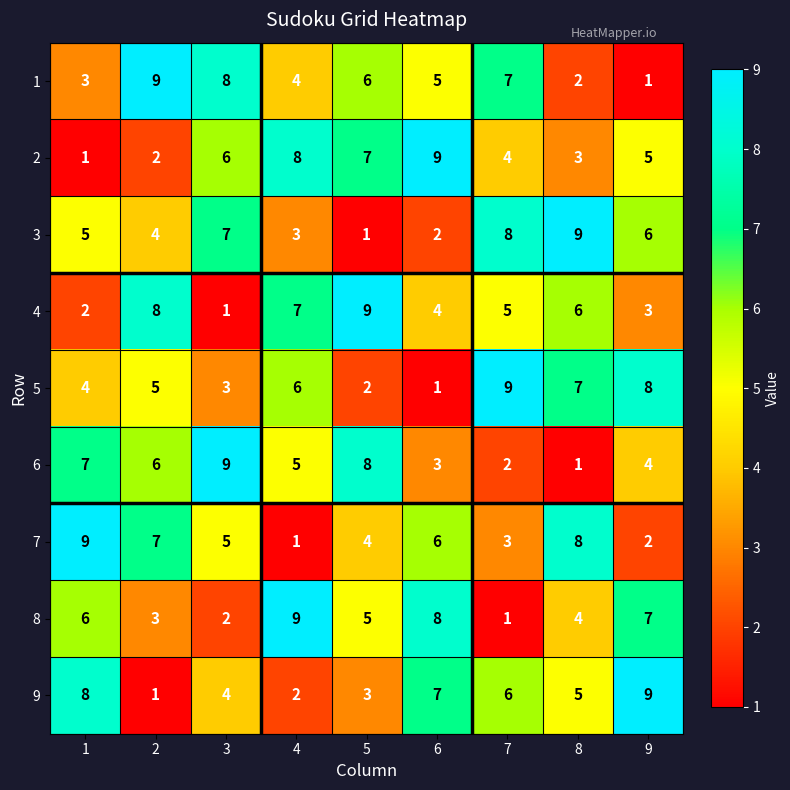

Where is 2 nearest to the value 5?

9